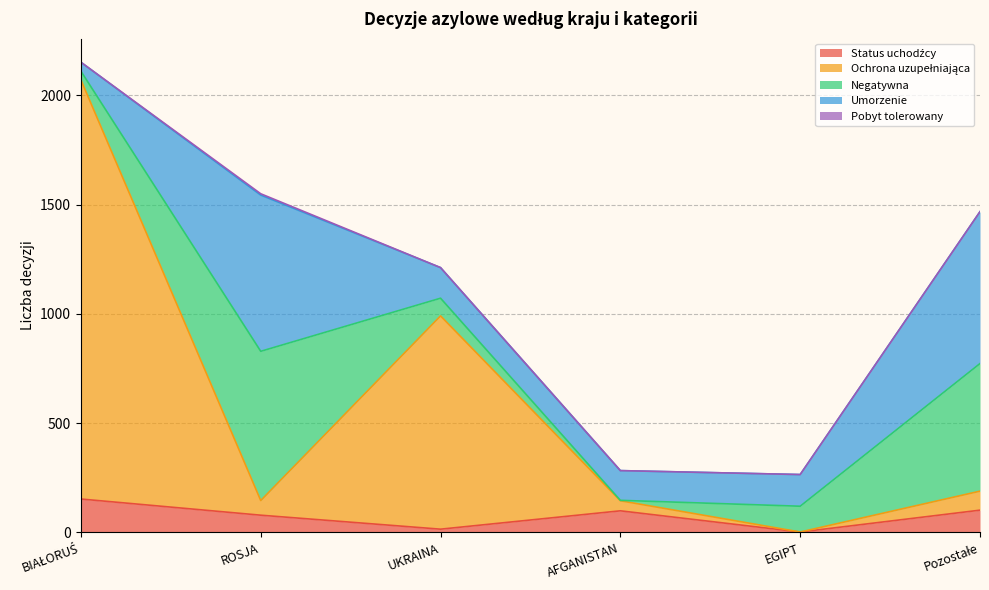

What is the difference between the maximum and minimum values in the Ochrona uzupełniająca series?

1918